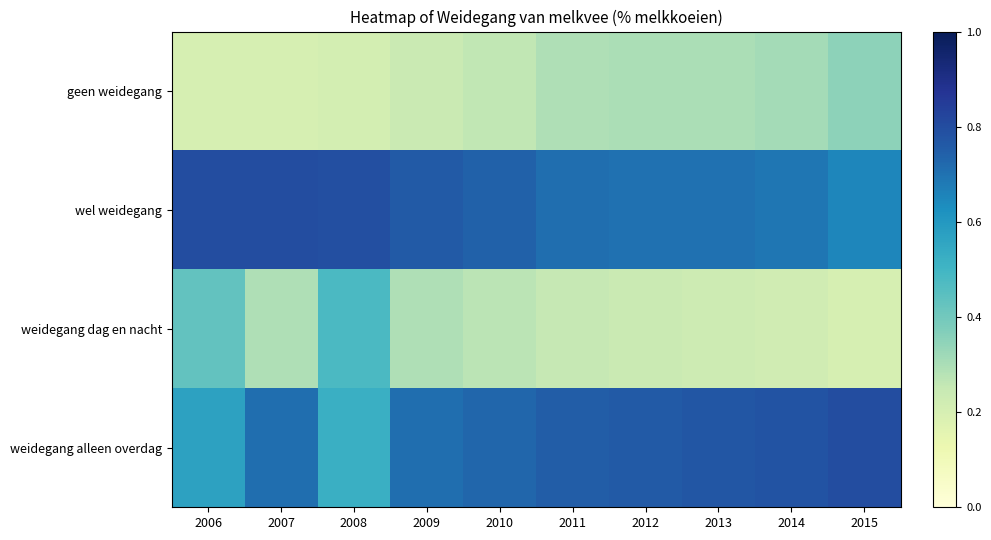

Between 2014 and 2010, which is larger?

2014